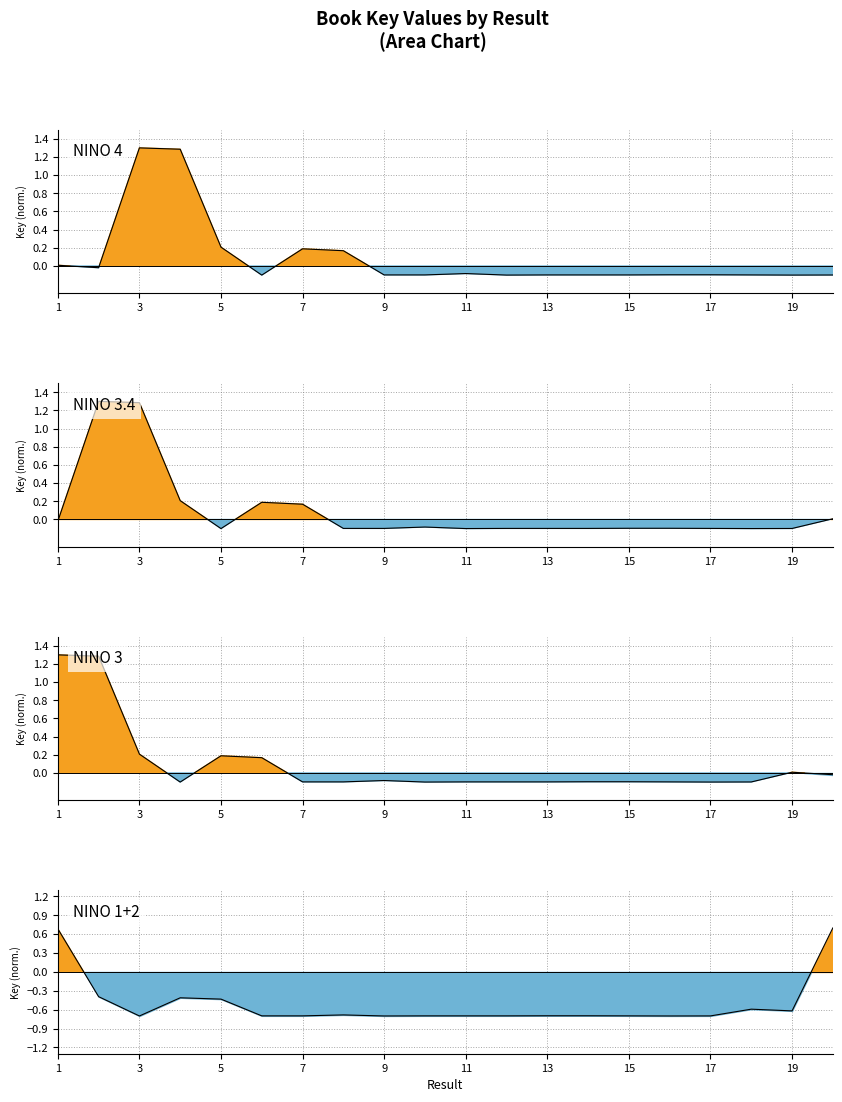

Does the chart display data point markers on the line(s)?

No